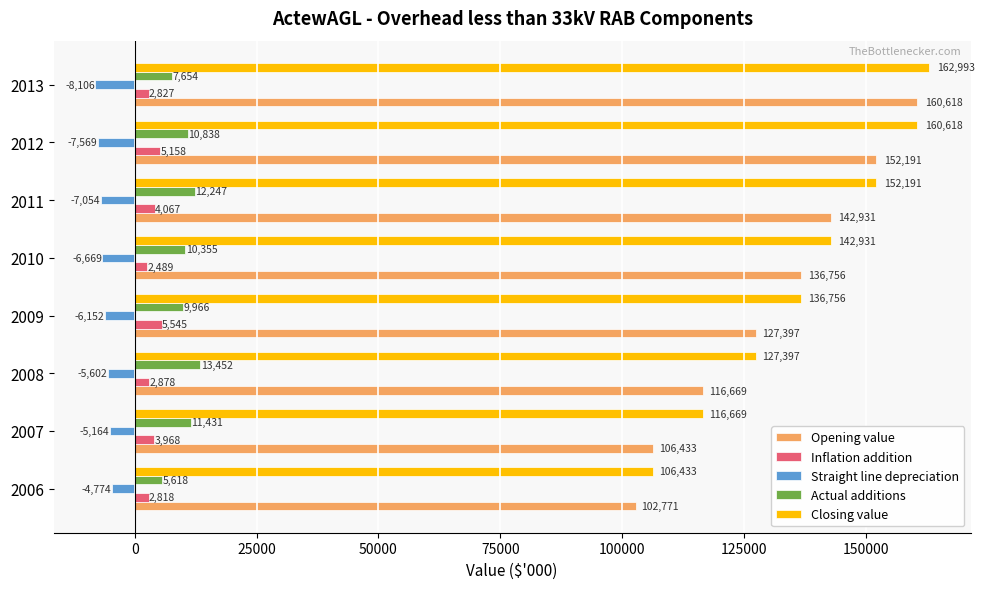

Which series has the widest spread of values?

Opening value